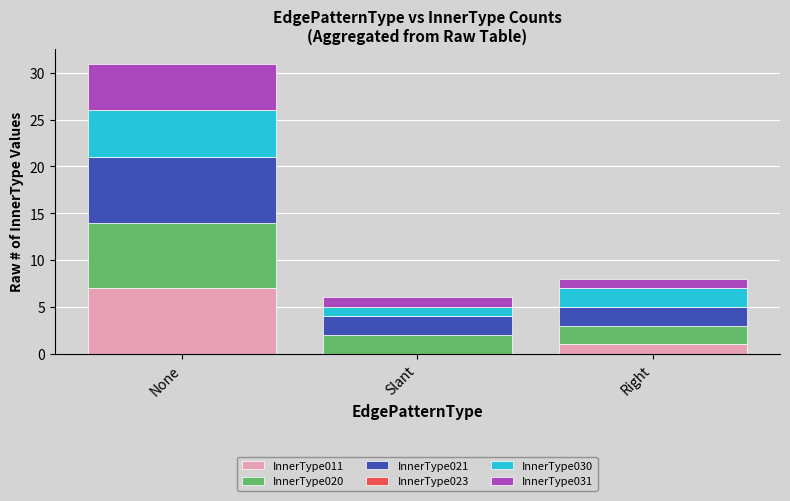

At which label does InnerType011 reach its peak?

None